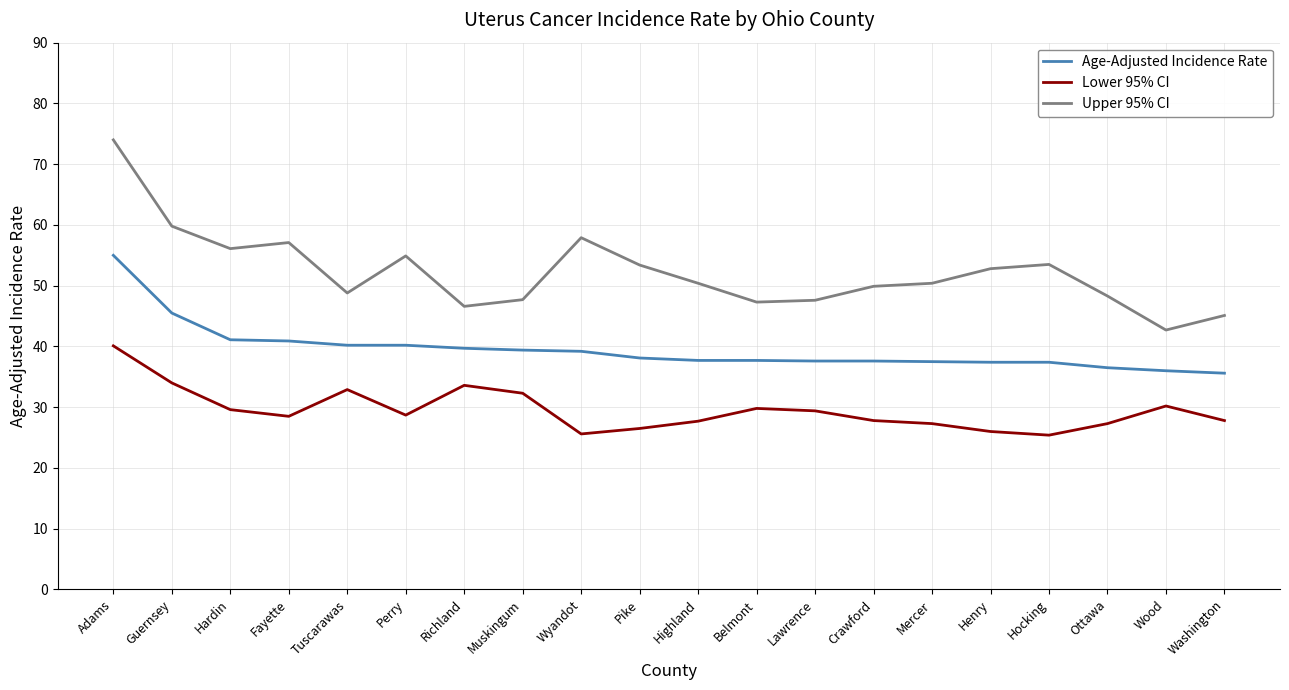

True or false: Upper 95% CI has more than 2 interior local peaks.

True